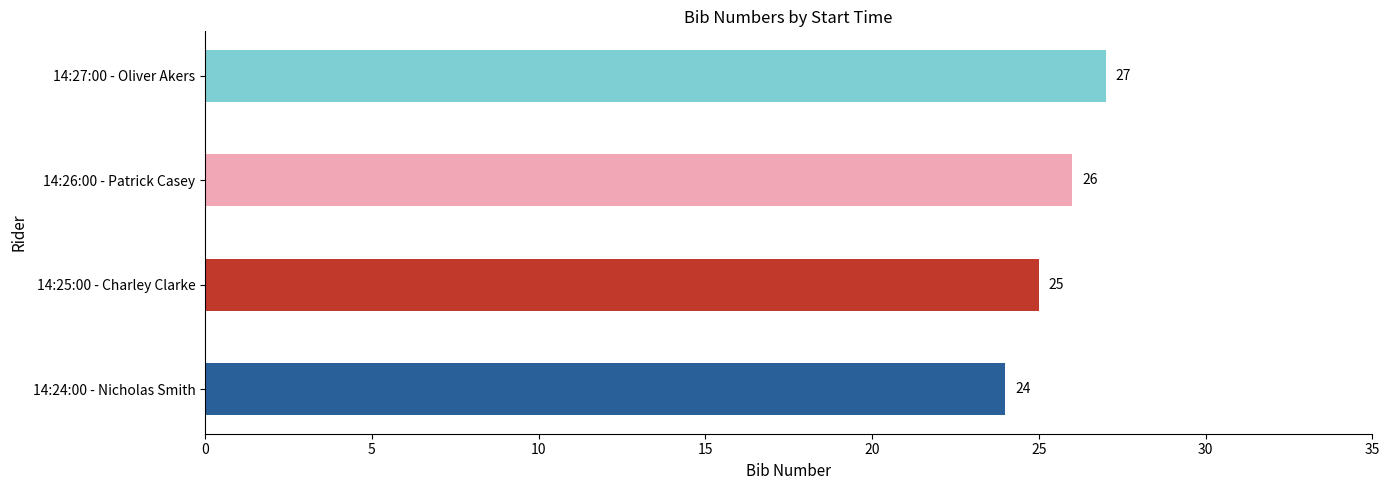

Approximately how many times larger is the value at 14:24:00 - Nicholas Smith compared to 14:27:00 - Oliver Akers?

0.9